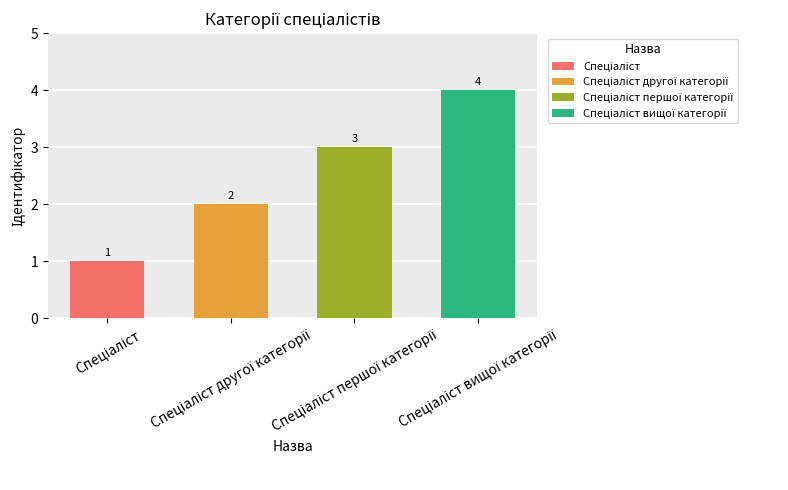

How many data points are less than 3?

2